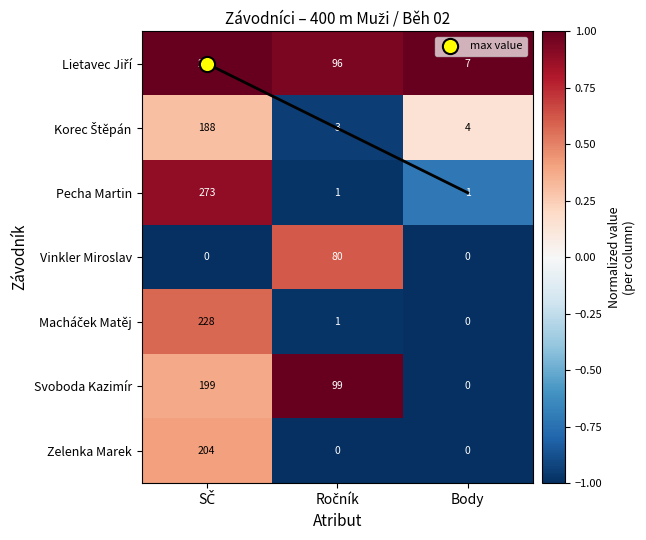

How many data points does each series have?

3